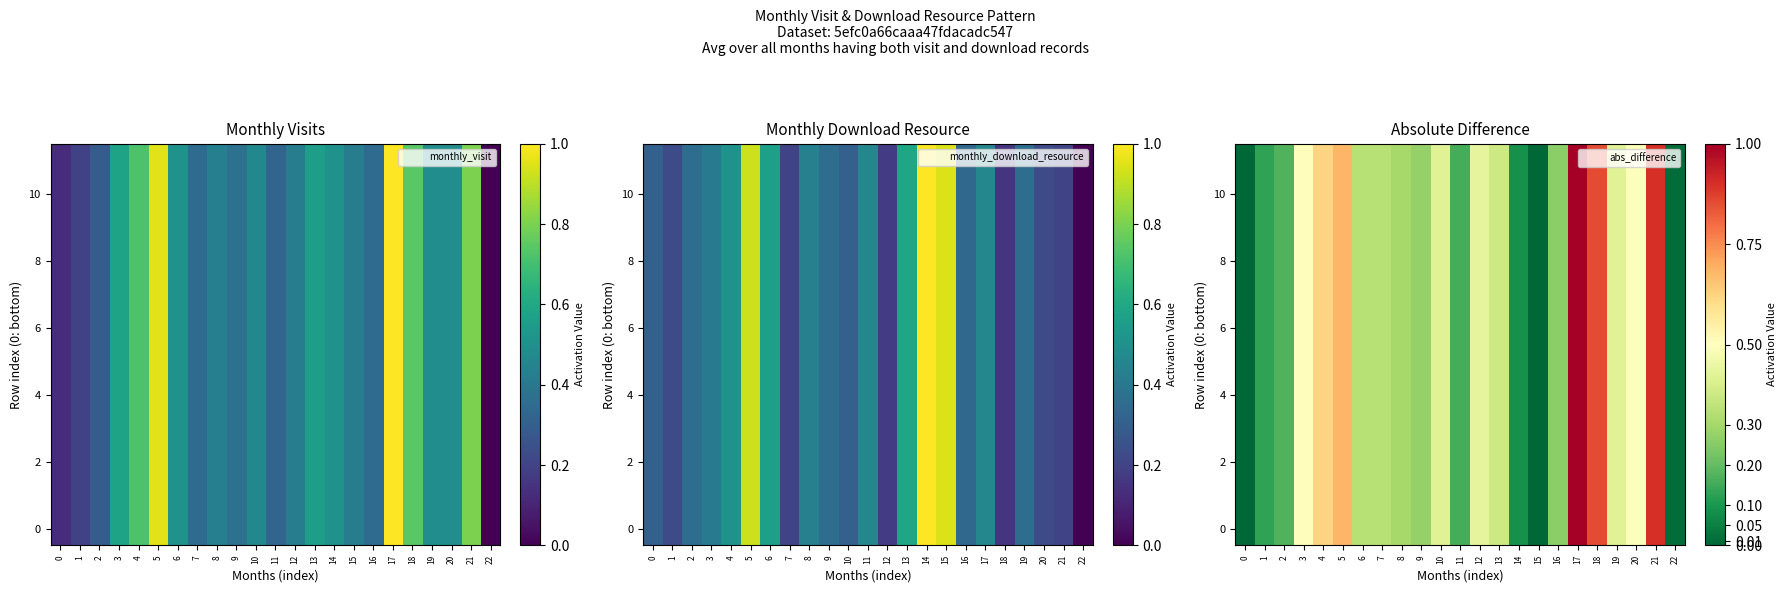

The 4 series shows 0.9 at 21. True or false?

True